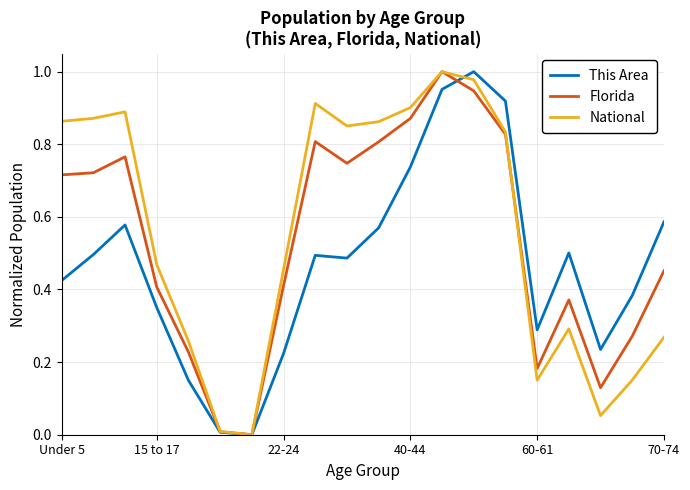

Does the chart have visible grid lines?

Yes